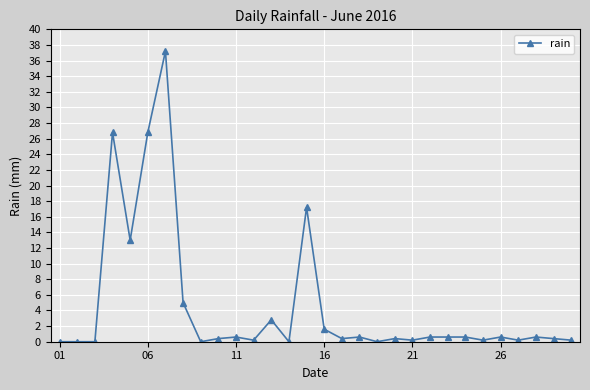

True or false: the data has more than 0 interior local peaks.

True